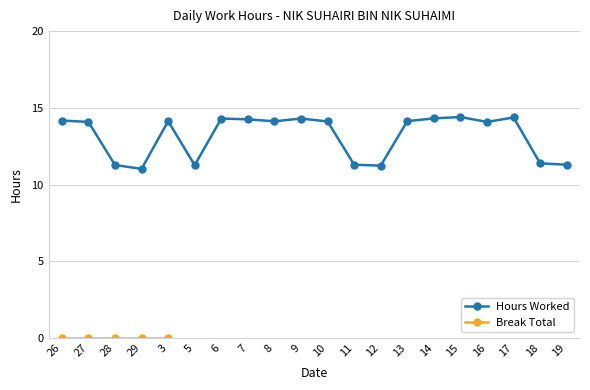

The value at 13 is 14.1. True or false?

True